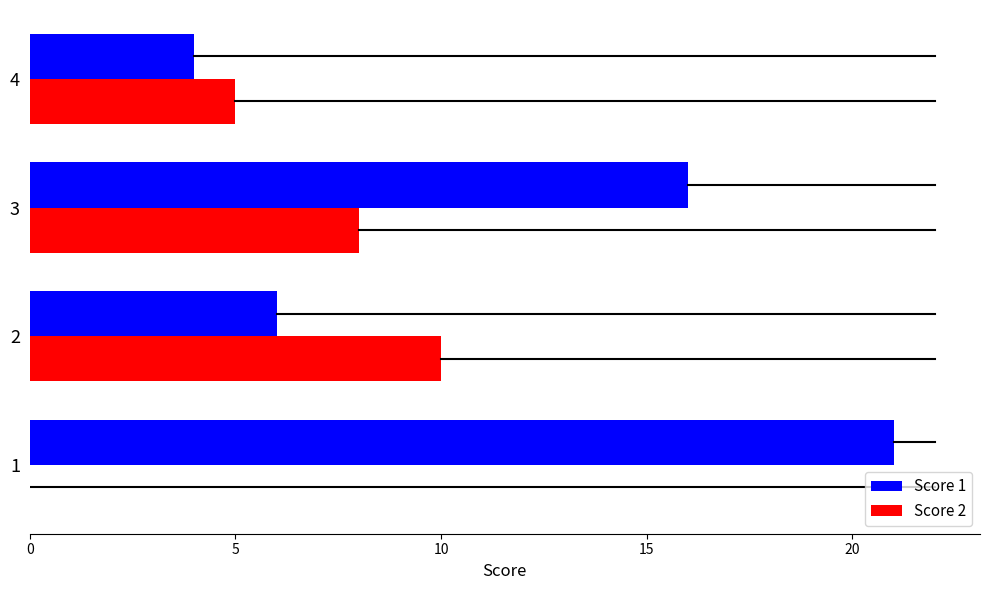

Which series has the largest total across all categories?

Score 1